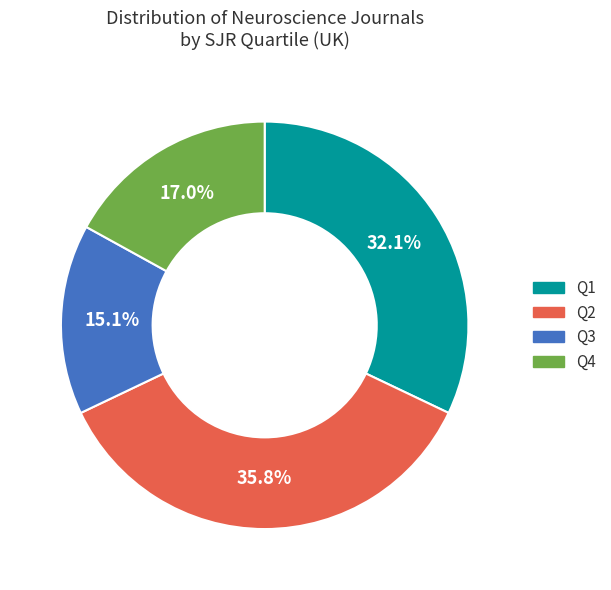

The Q2 slice represents 48% of the pie. True or false?

False